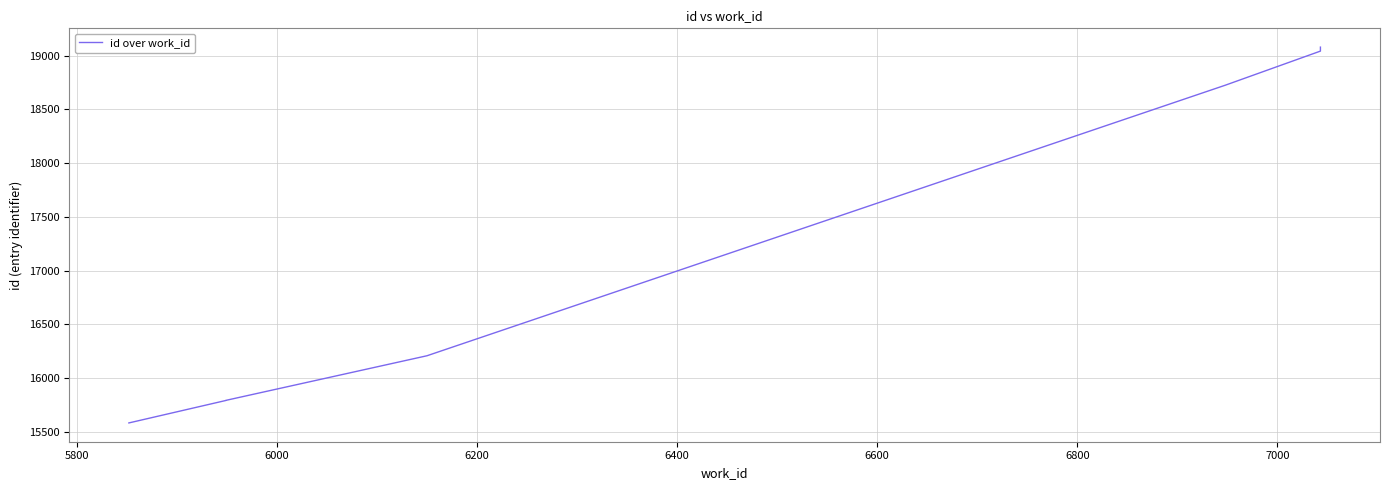

Is it true that the value at 5800 is 5545?

False